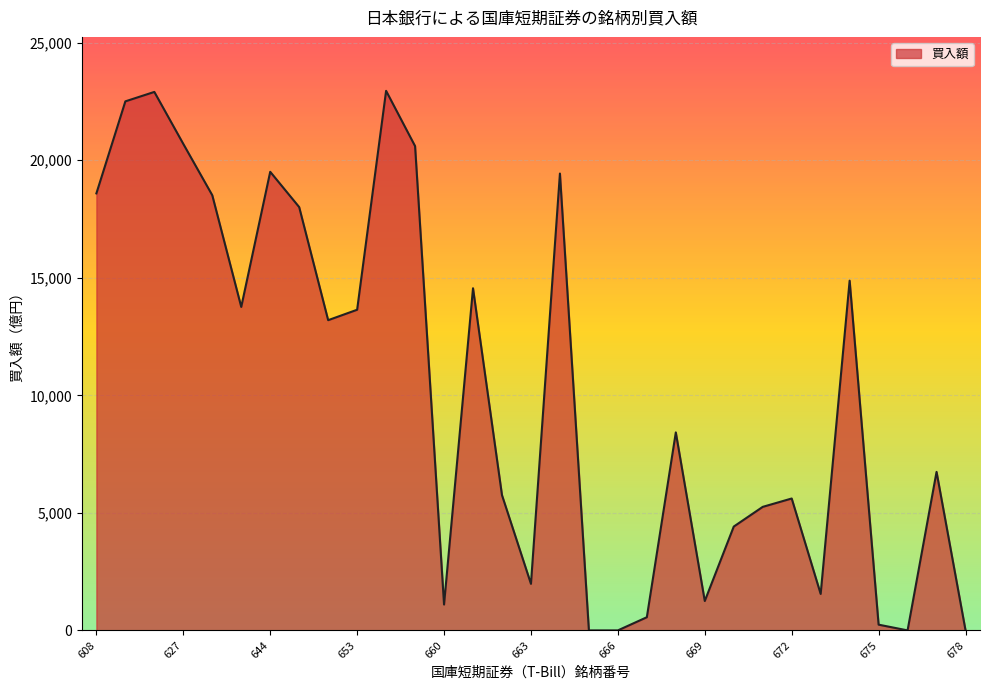

What is the difference between the maximum and minimum values?

22953